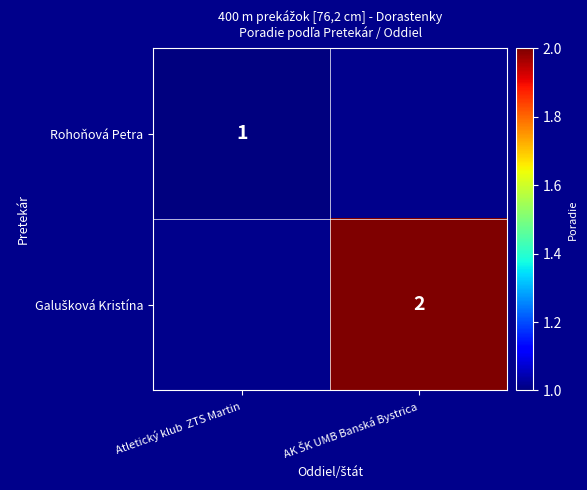

Is it true that Rohoňová Petra equals 0 at Atletický klub  ZTS Martin?

False